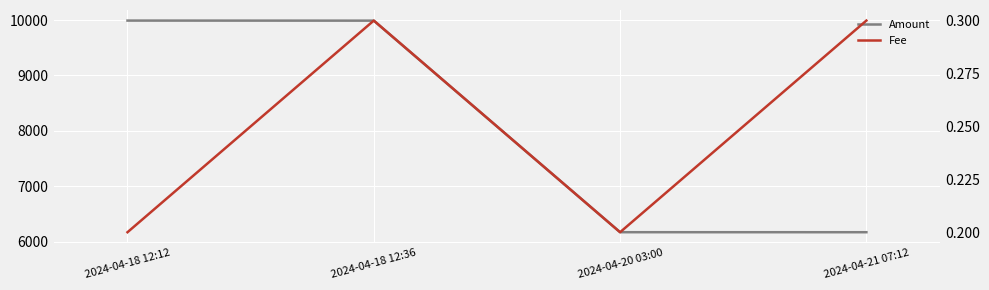

List the series in order of their overall mean, lowest first.

Fee, Amount